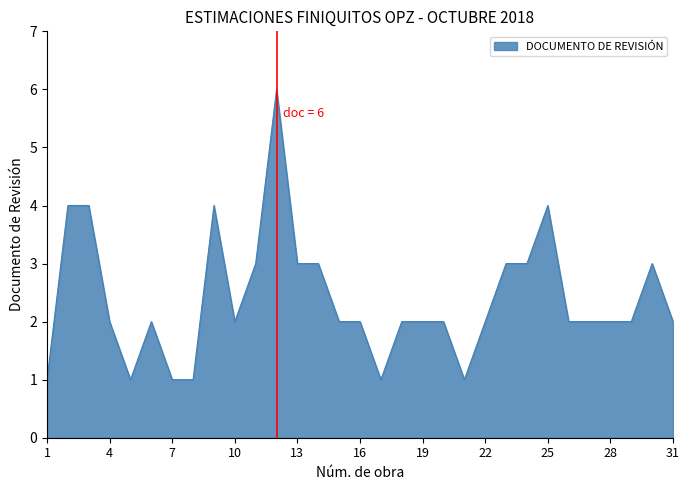

What is the greatest value displayed?

6